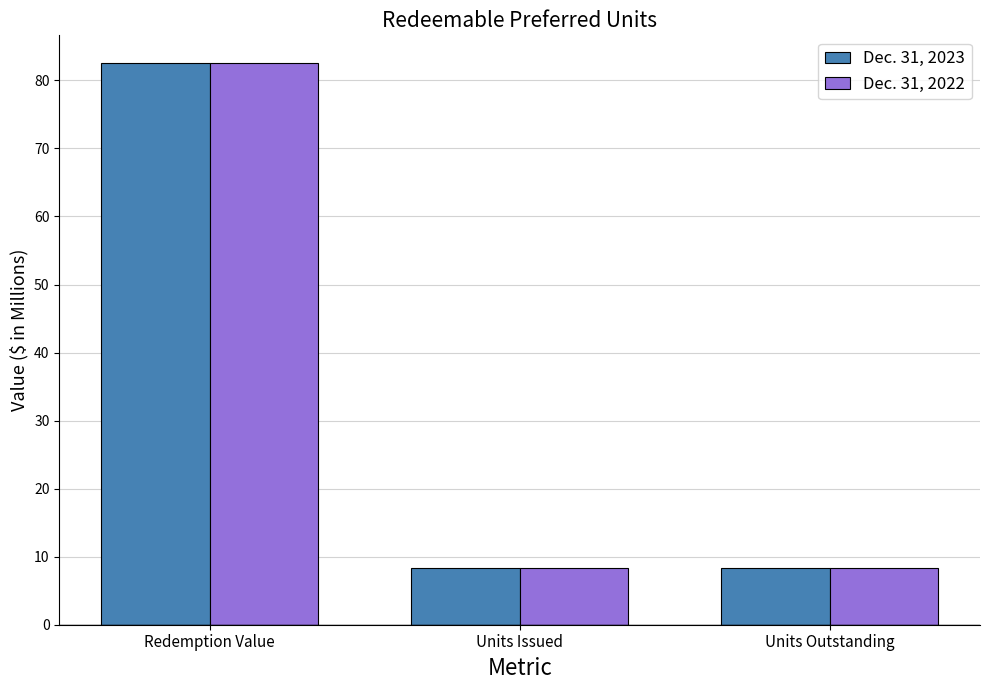

Reading left to right, extract all data points from this chart.

Dec. 31, 2023: 82.5	8.3	8.3
Dec. 31, 2022: 82.5	8.3	8.3